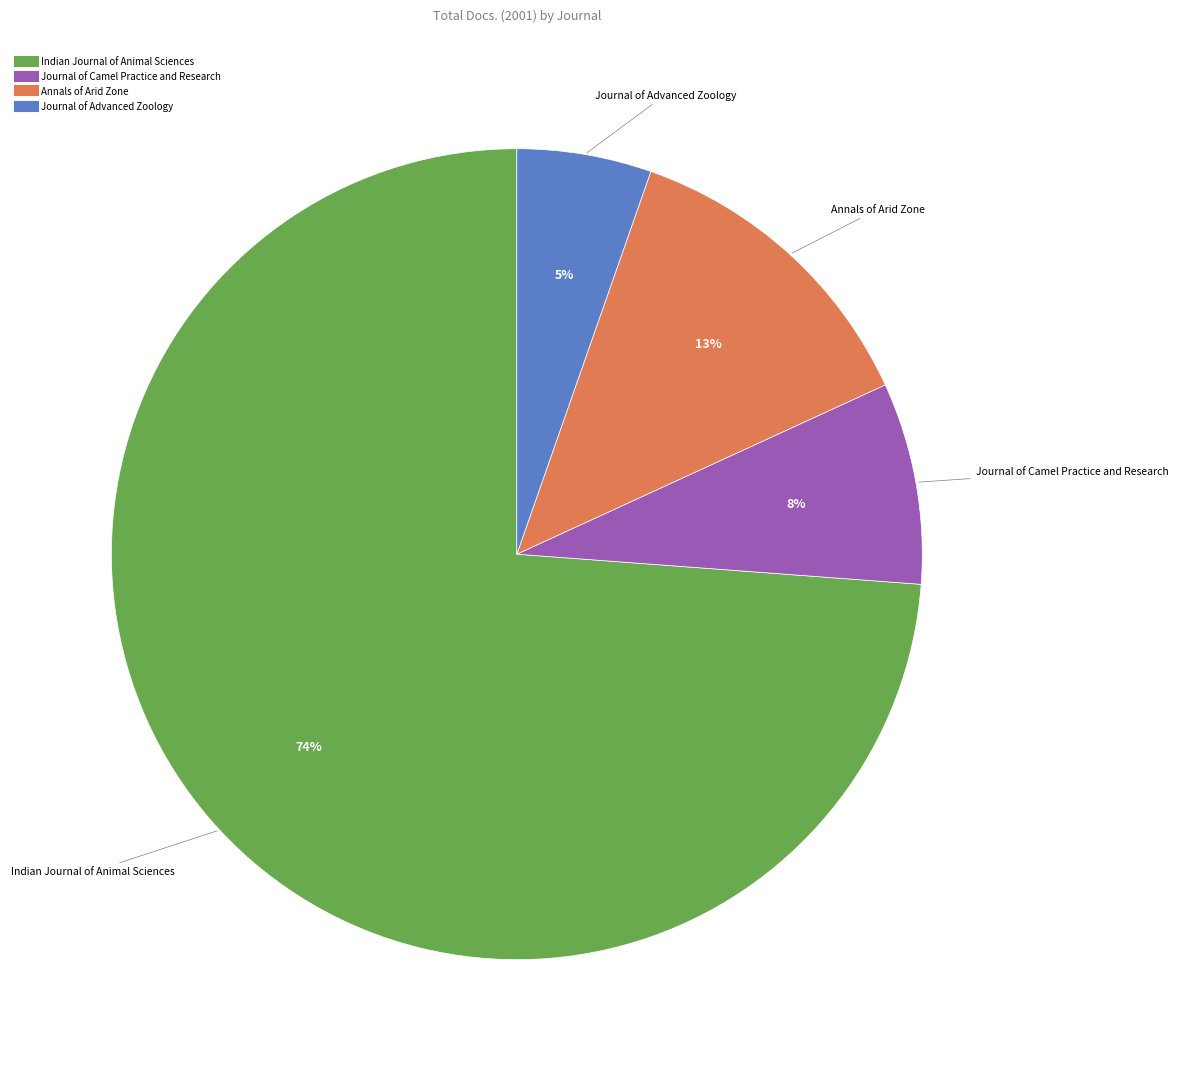

To the nearest percent, what is the average slice percentage?

25%